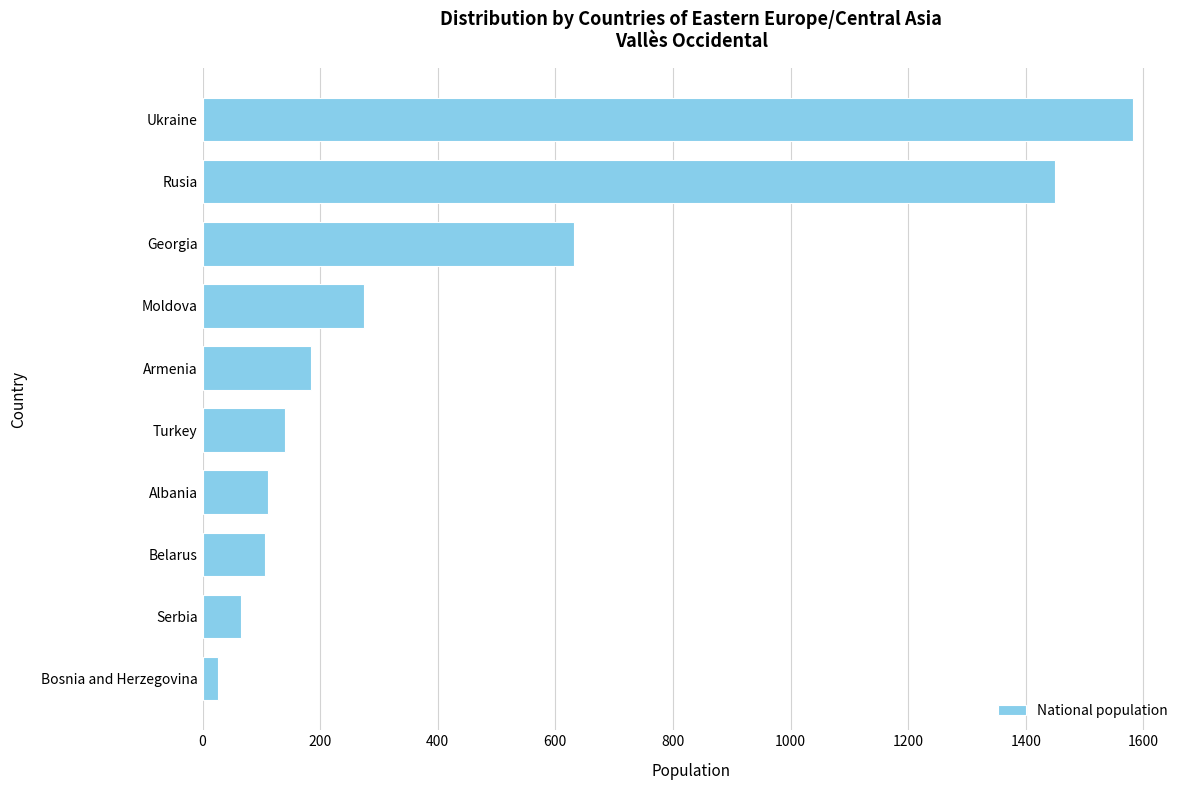

Does the chart contain any negative values?

No